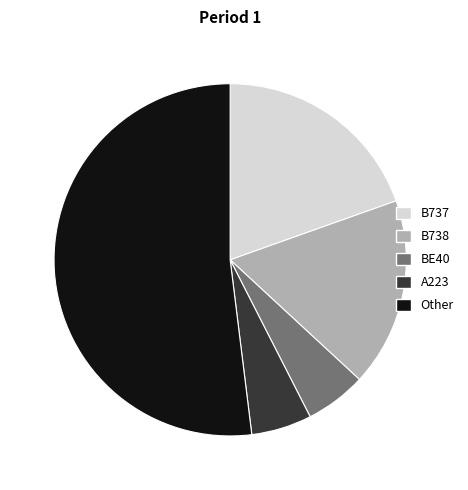

Does B737 account for over 50% of the chart?

No